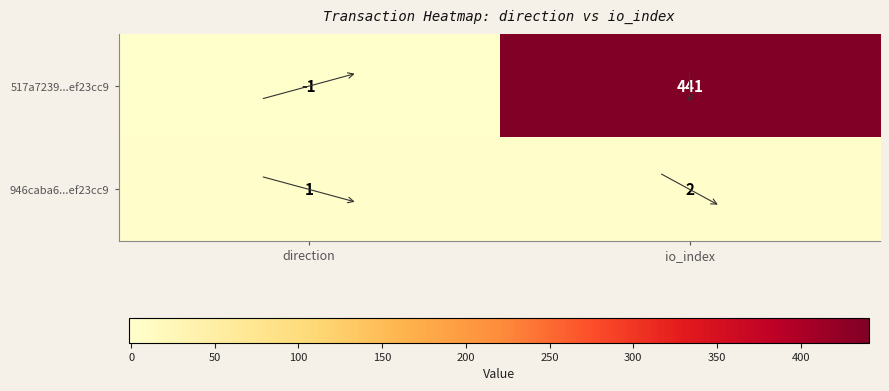

What is the difference between the maximum and minimum values in the 517a7239...ef23cc9 series?

442